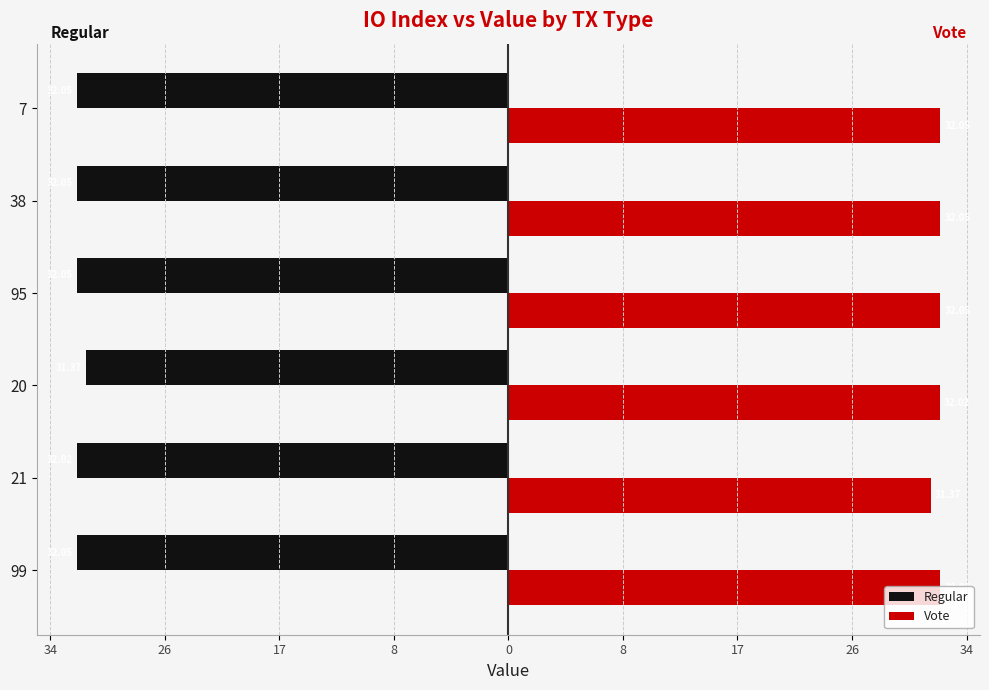

What are all the series names shown in the legend?

Regular, Vote